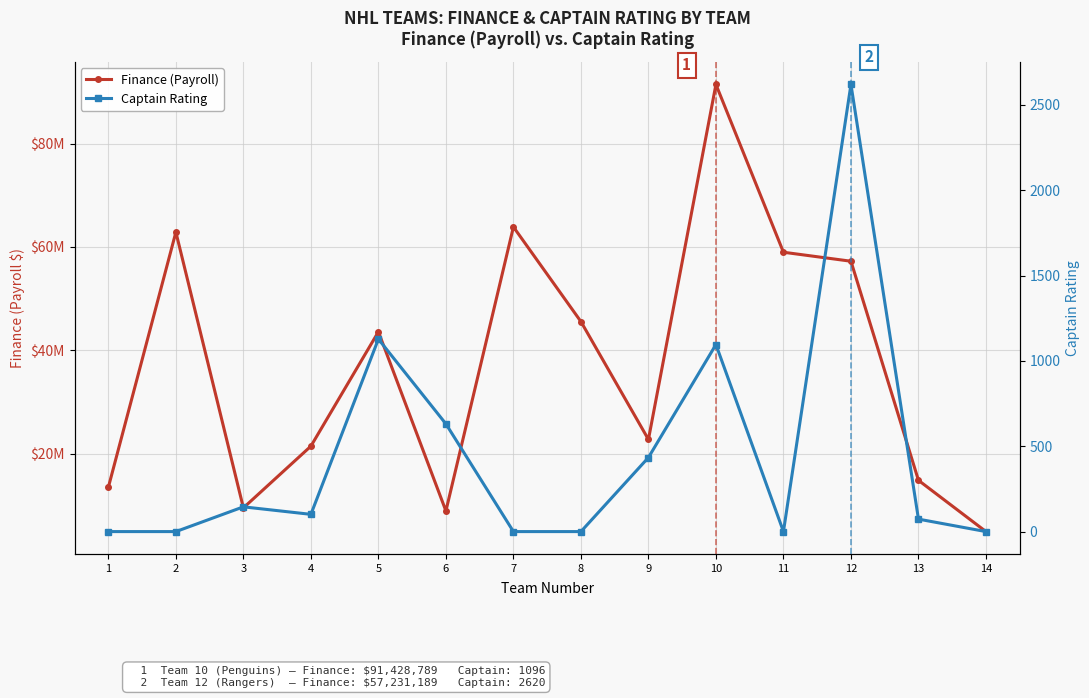

How many lines are shown in the chart?

2